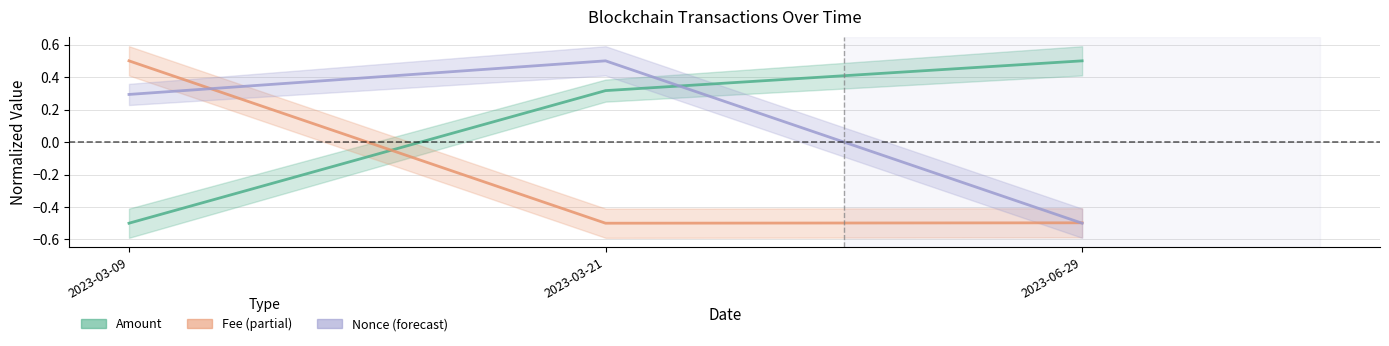

What is the difference between the highest and lowest values at 2023-03-09?

1.0